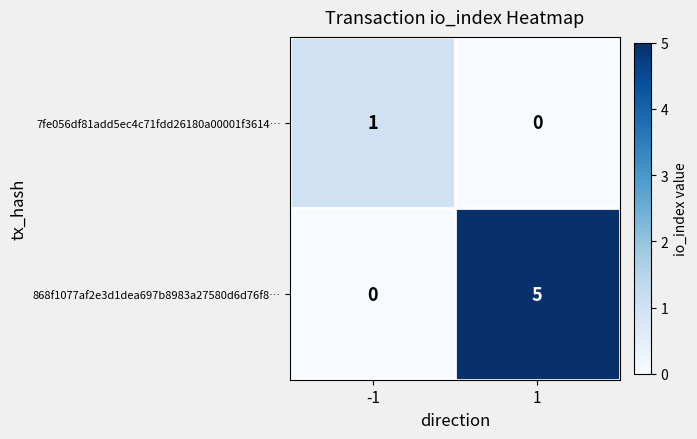

Is it true that 7fe056df81add5ec4c71fdd26180a00001f3614… equals 0 at 1?

True